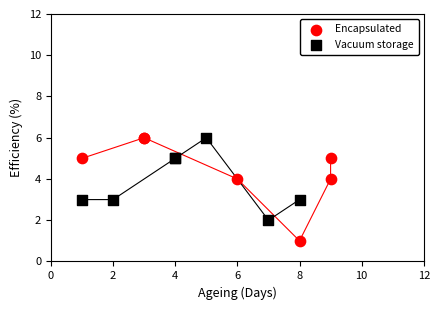

Which series has the largest Y range (max minus min)?

Encapsulated